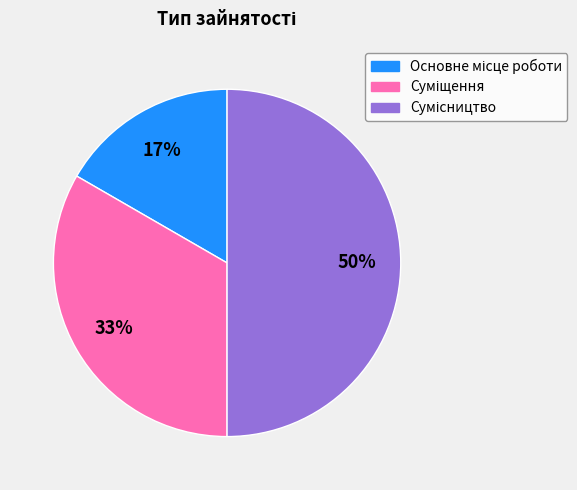

To the nearest percent, what is the average slice percentage?

33%